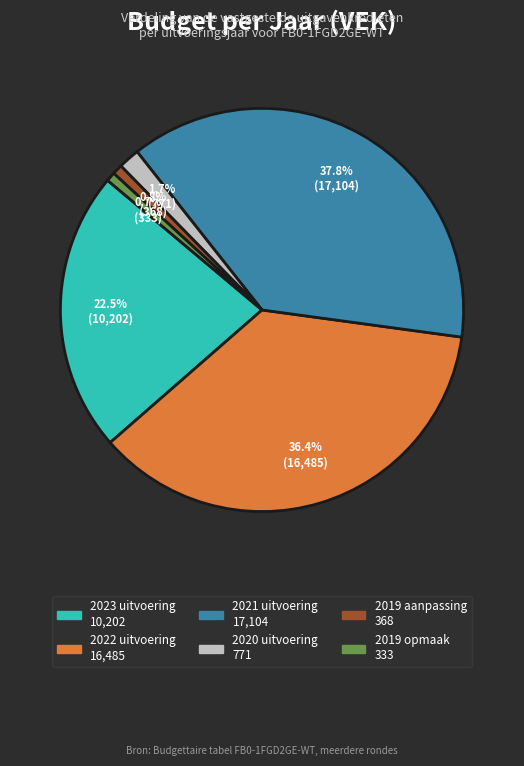

What is the largest slice in the pie chart?

2021 uitvoering